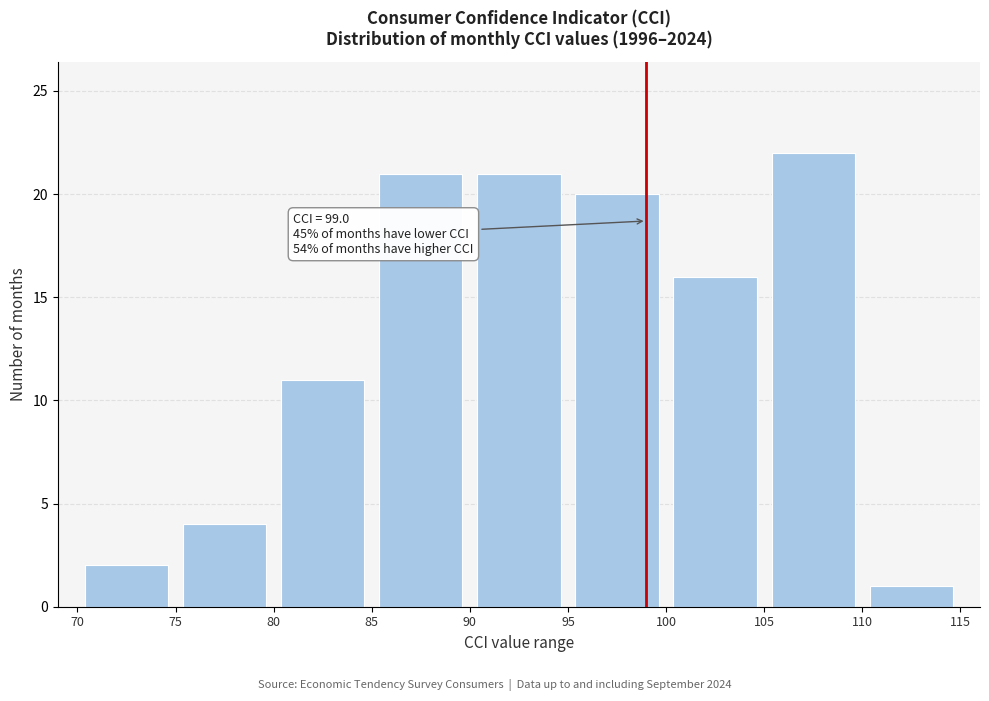

Over which range of the x-axis is the bar tallest?

105 to 110